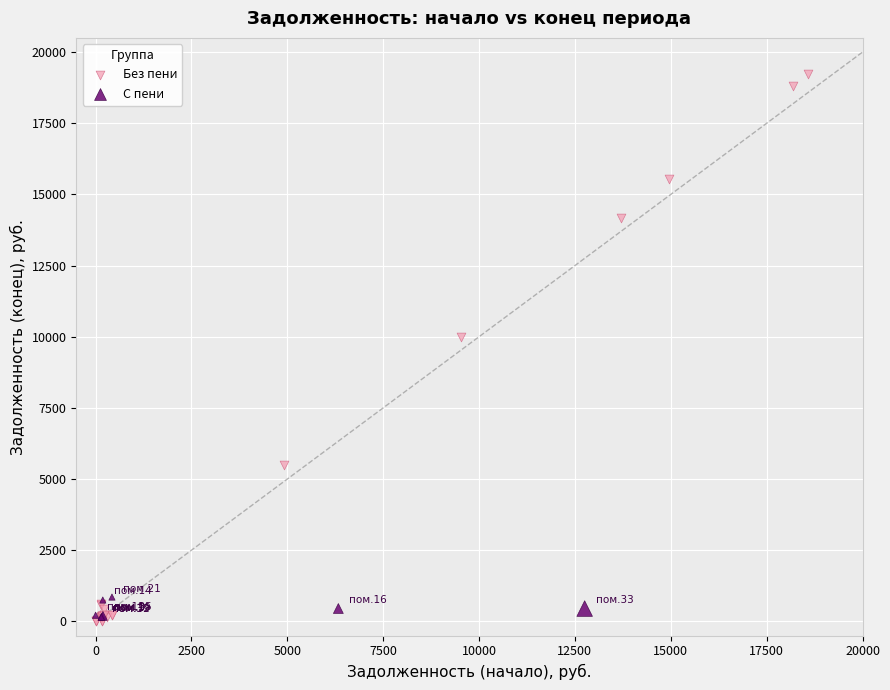

Which series contains the highest Y value?

Без пени